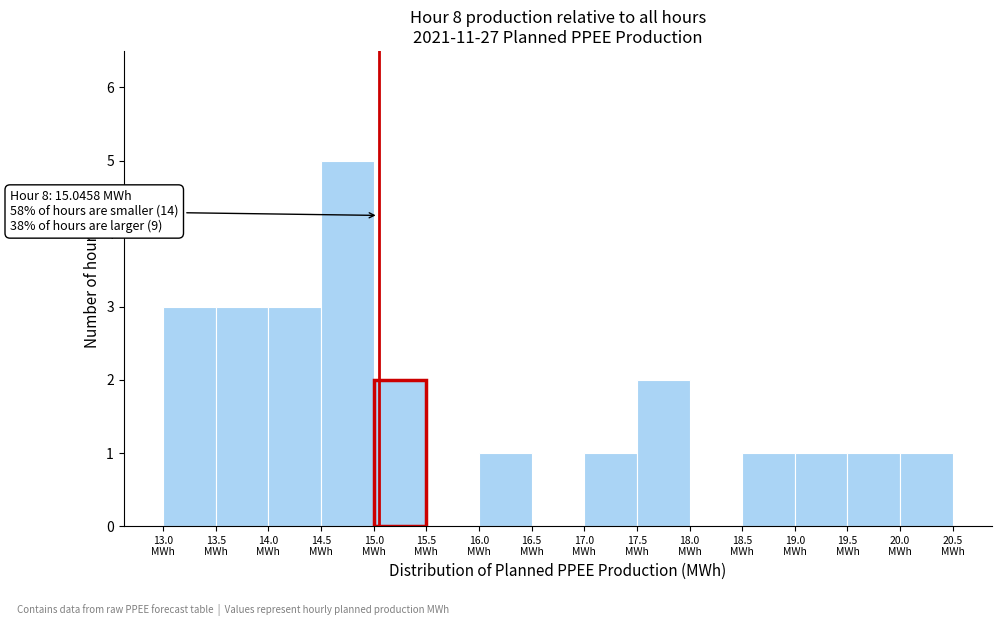

Which range on the x-axis has the tallest bar?

14.5 to 15.0